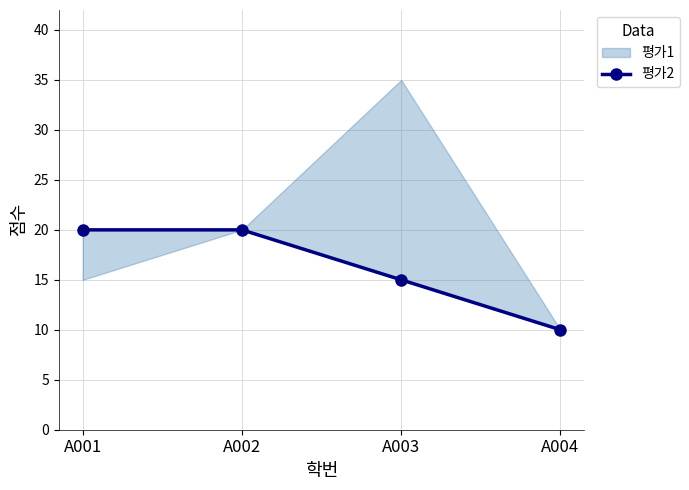

Does the chart have visible grid lines?

Yes